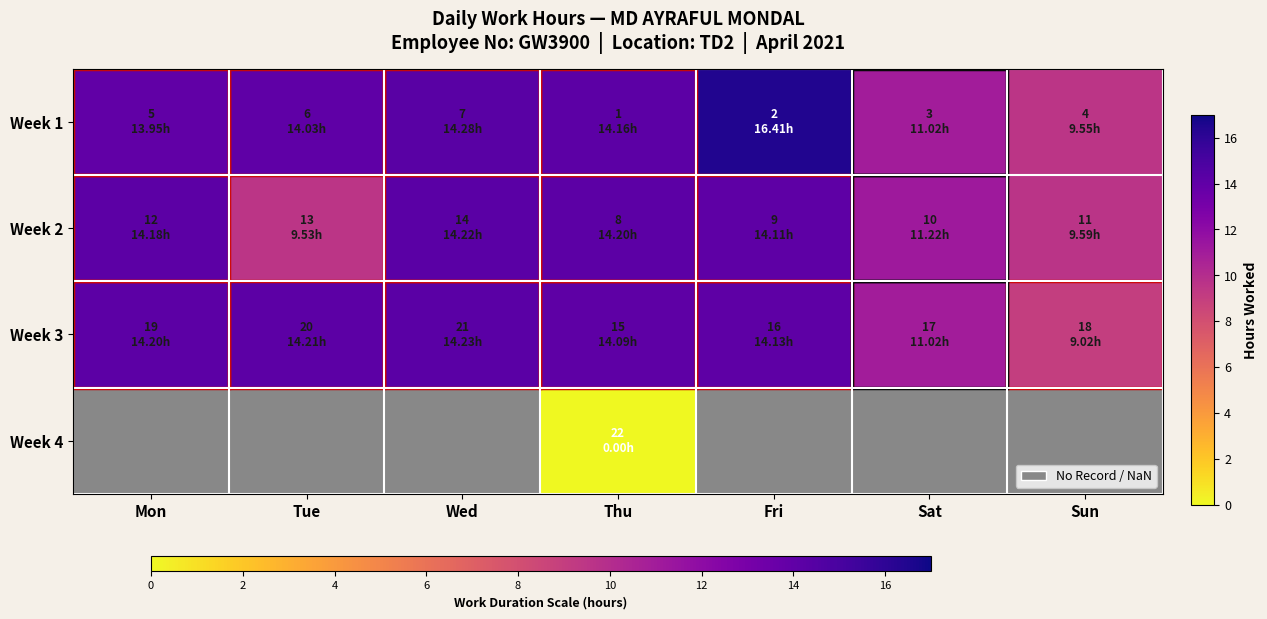

What is the approximate value of Week 3 at Sun?

9.0